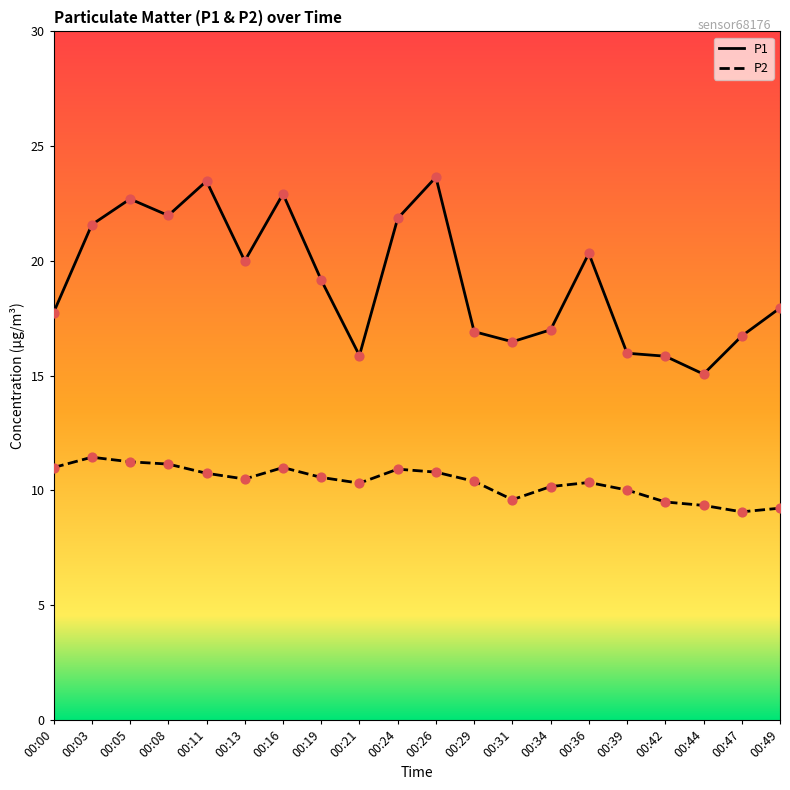

At how many categories does at least one series exceed 21?

7